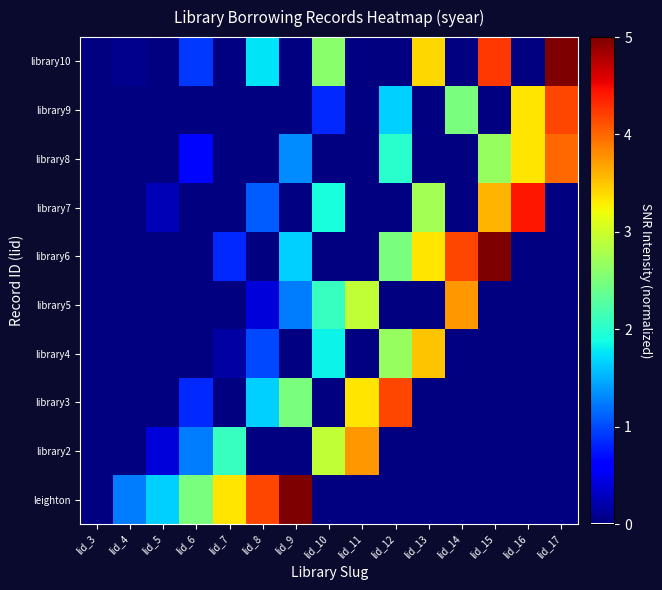

What is the total value across all series at lid_11?

10.0